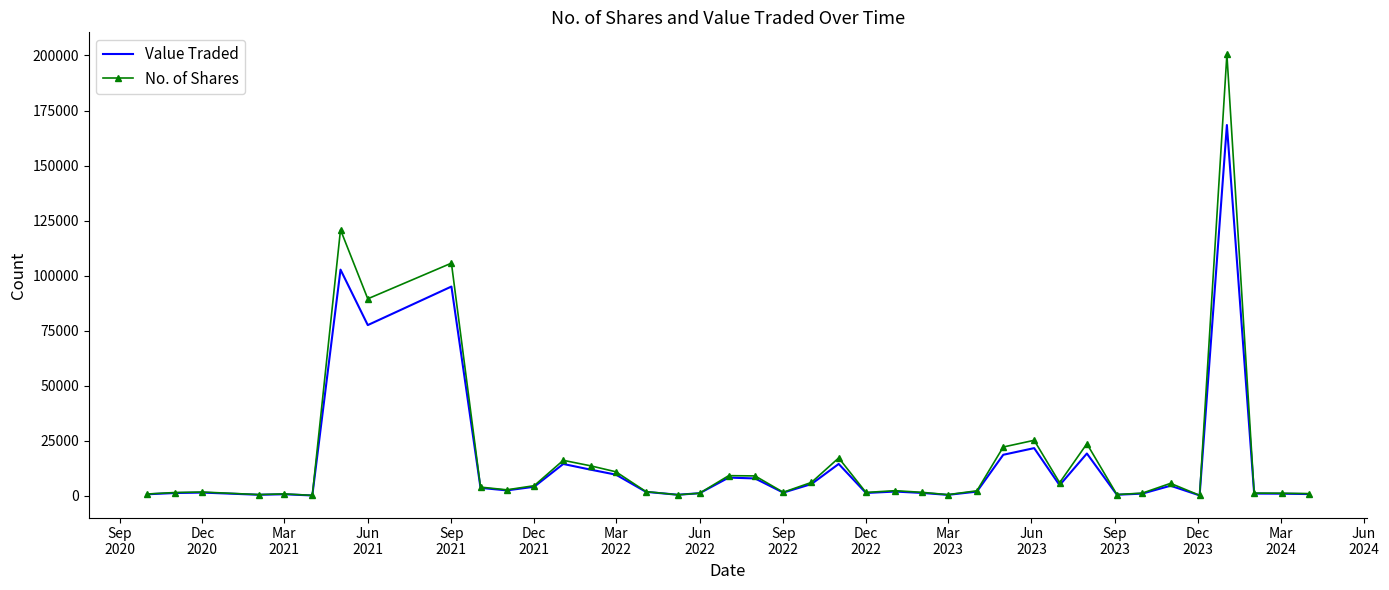

What is the highest value of the No. of Shares series?

200495